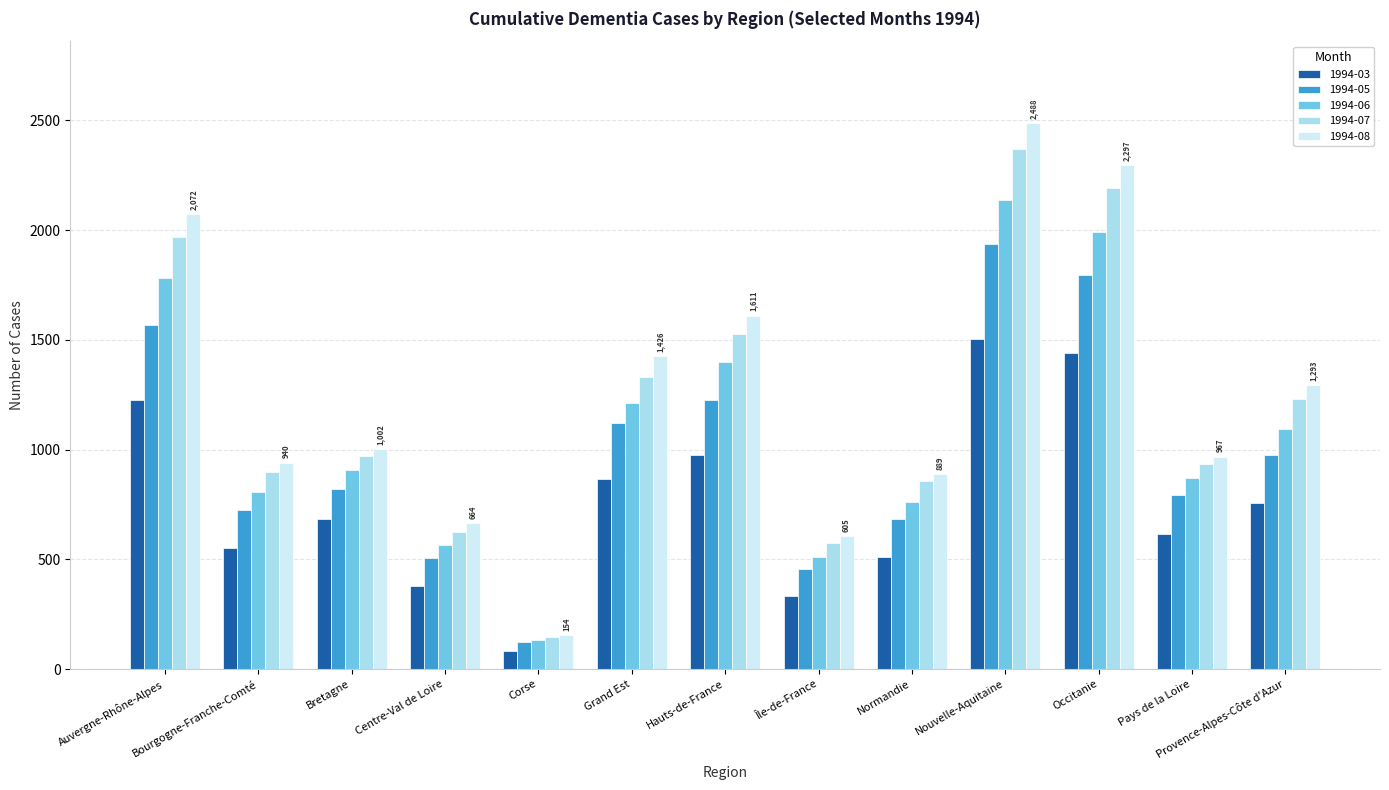

Is the value of 1994-06 at Provence-Alpes-Côte d'Azur greater than the value of 1994-05 at Île-de-France?

Yes